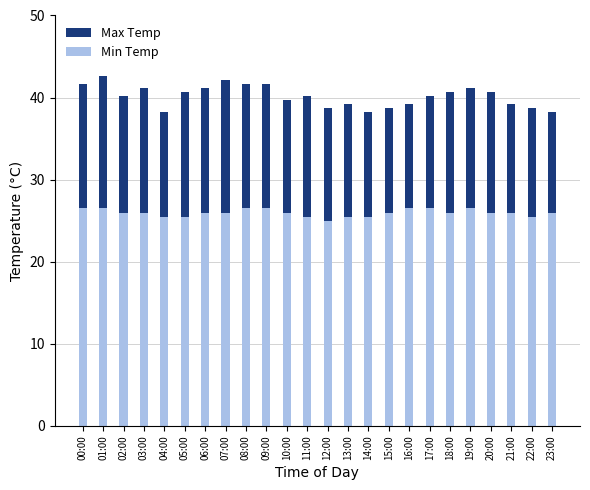

Count the number of data series in this chart.

2